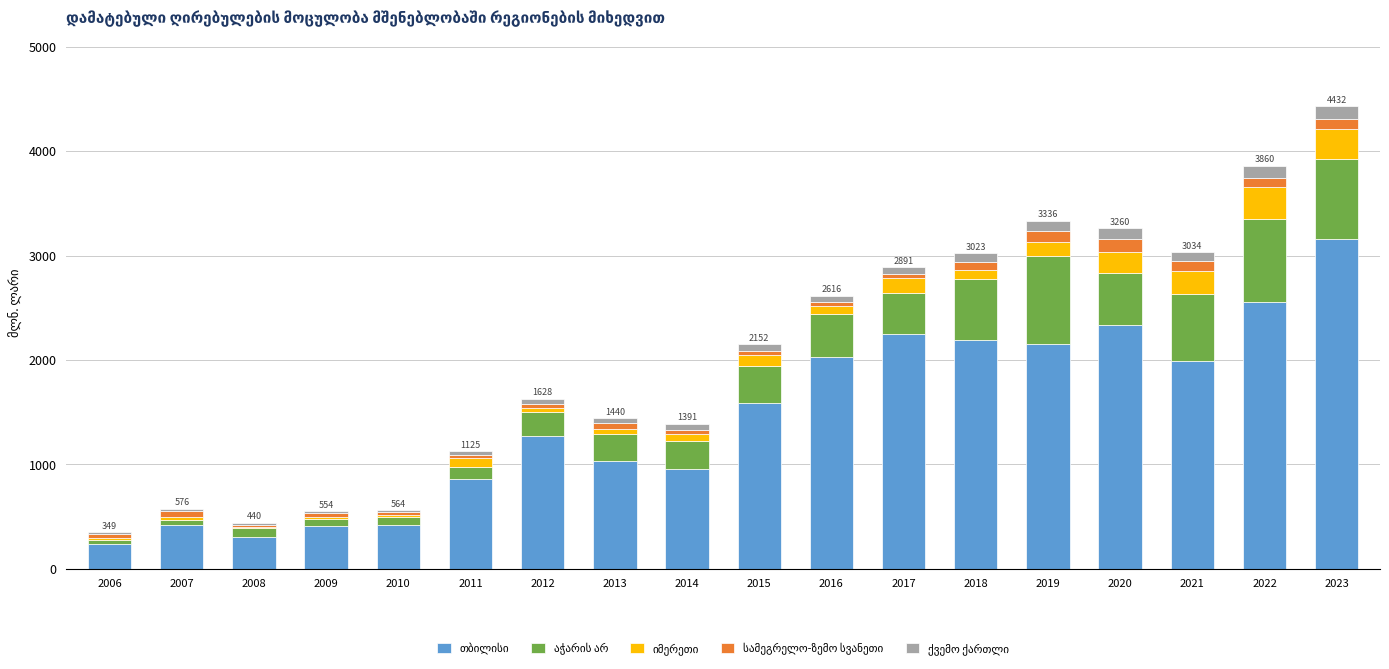

Does the chart contain stacked bars?

Yes